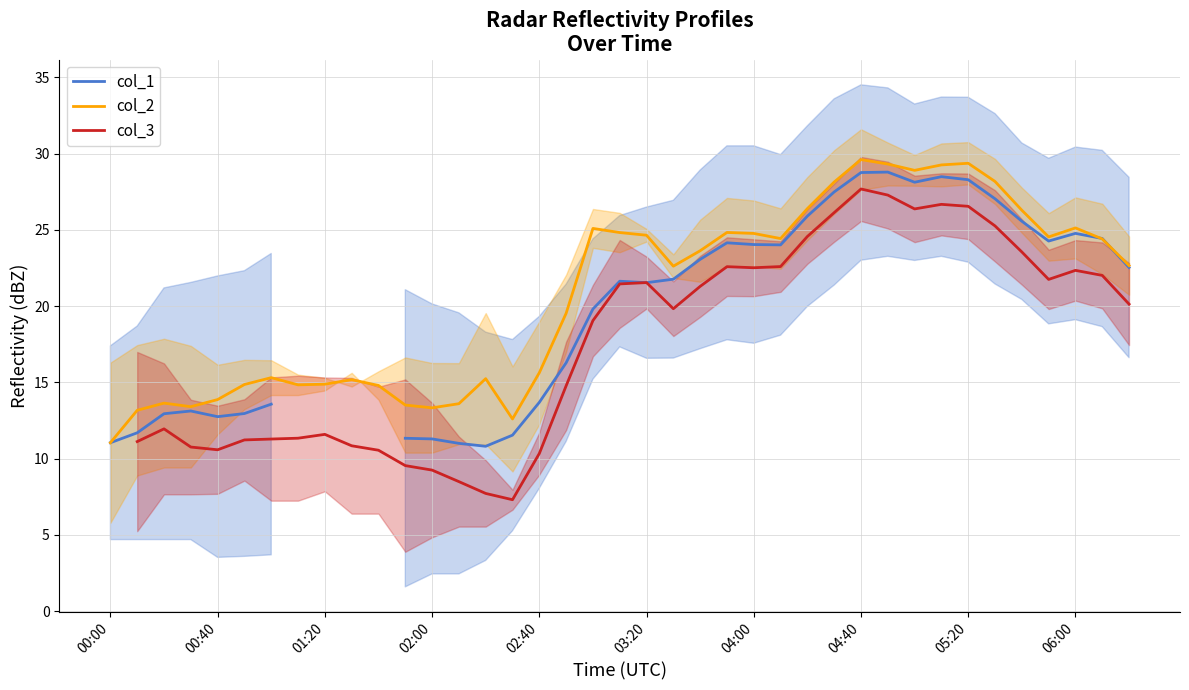

In col_3 (center), how many points are lower than both neighbors (excluding endpoints)?

6